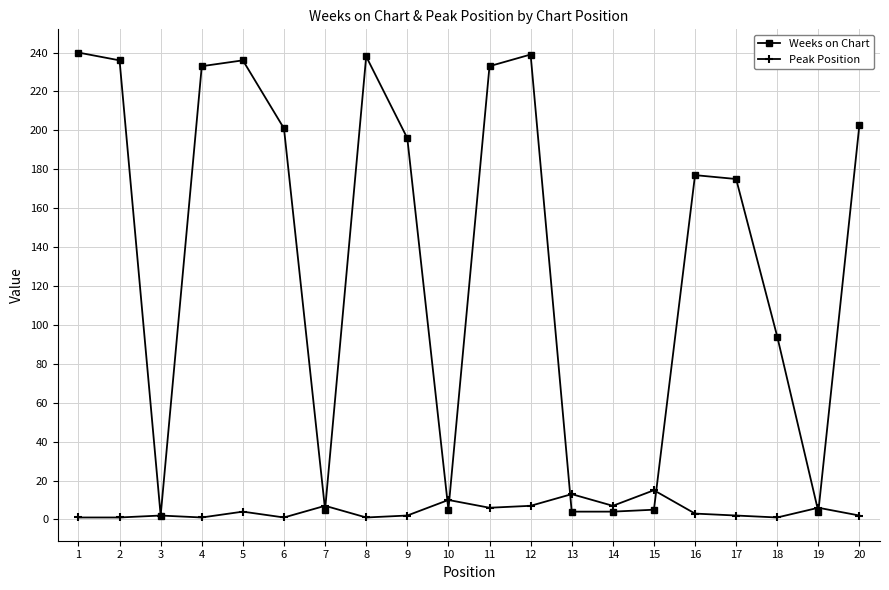

What is the maximum value for Weeks on Chart?

240